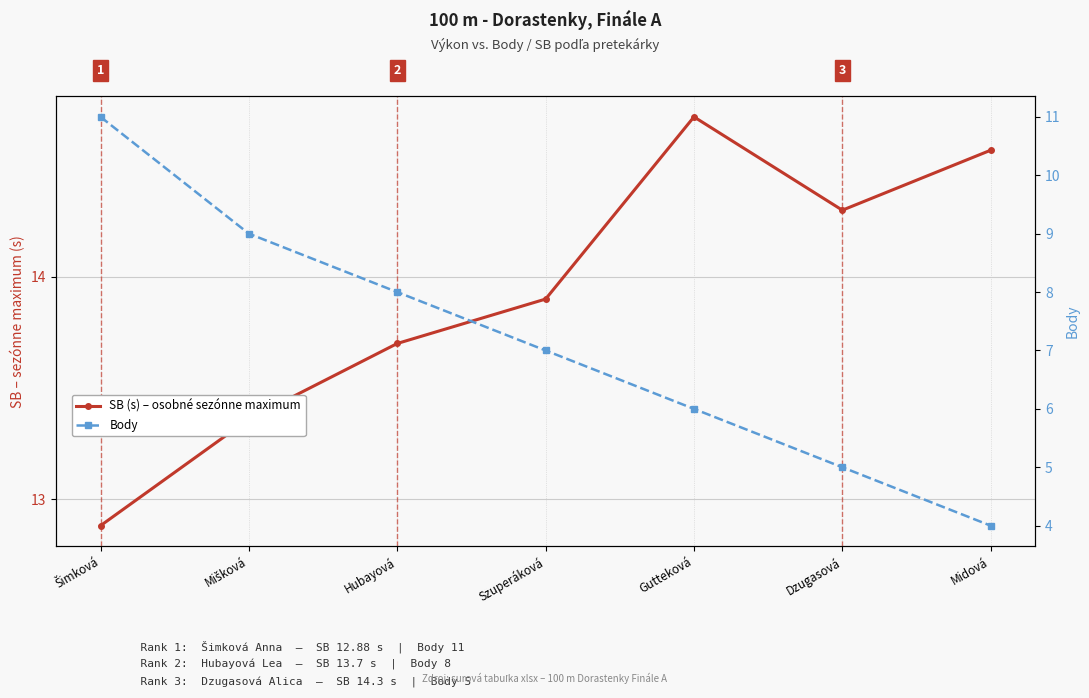

How many Body values are between 5 and 9?

5